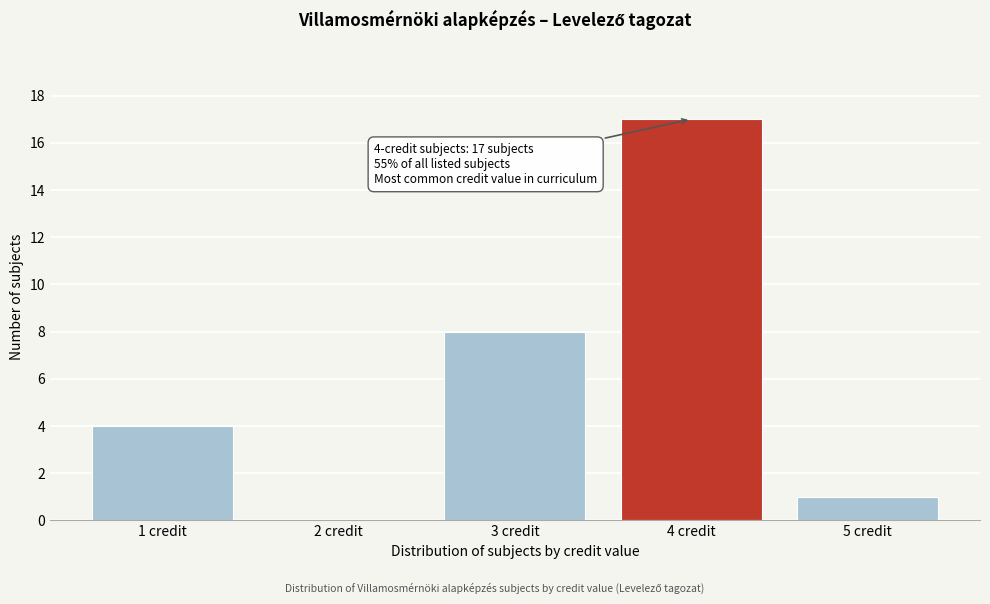

Reading left to right, what are all the values shown in this chart?

1 credit=4	2 credit=0	3 credit=8	4 credit=17	5 credit=1